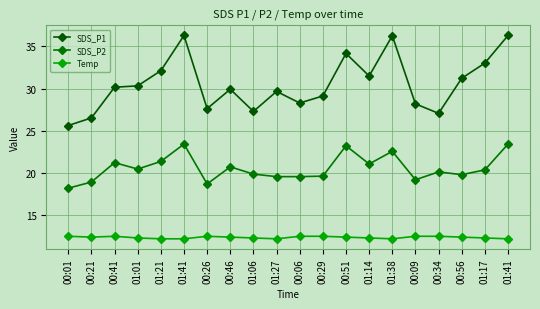

How many lines are shown in the chart?

3